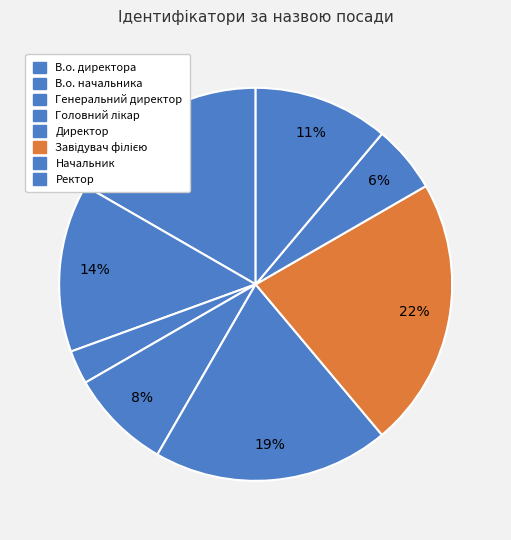

True or false: Завідувач філією accounts for 14% of the total.

False